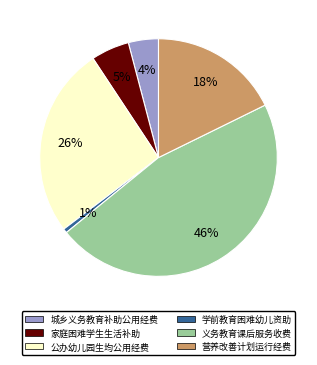

To the nearest percent, what is the average slice percentage?

17%